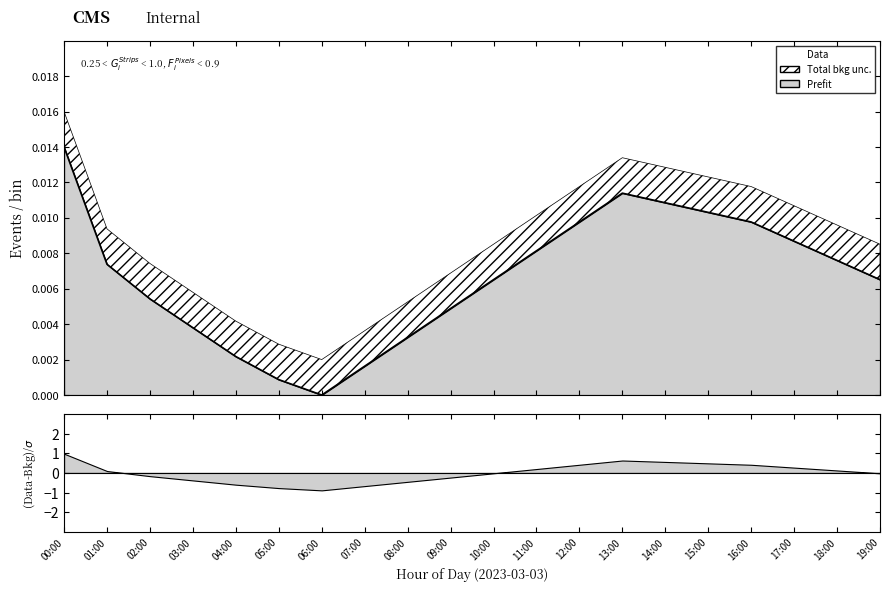

The chart shows a value of 0.0 at 11:00. True or false?

False